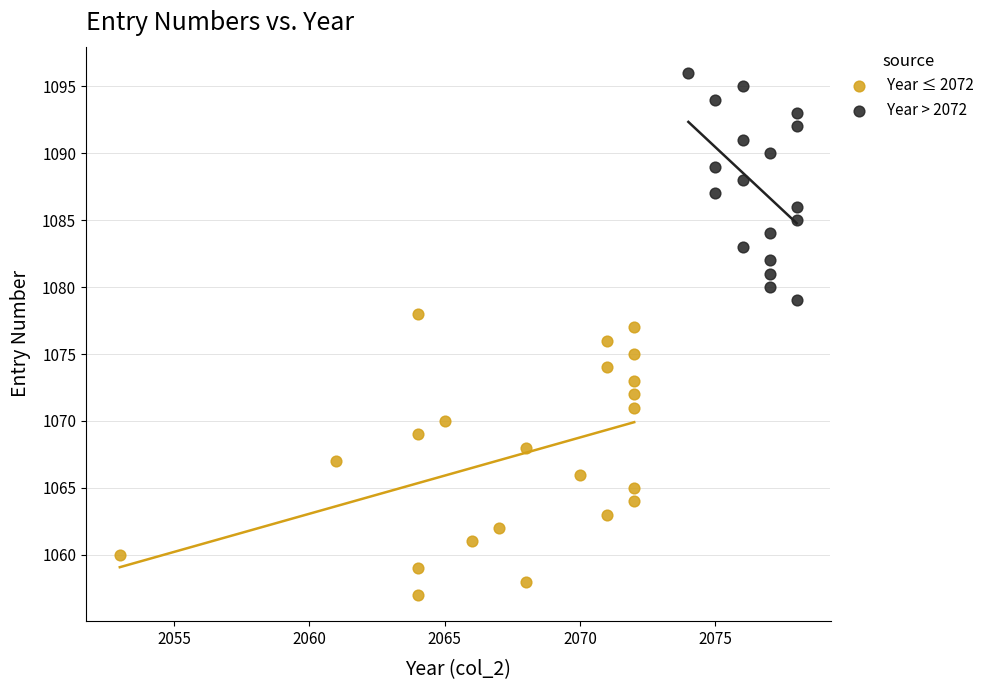

Which series has the widest spread of Y values?

Year ≤ 2072